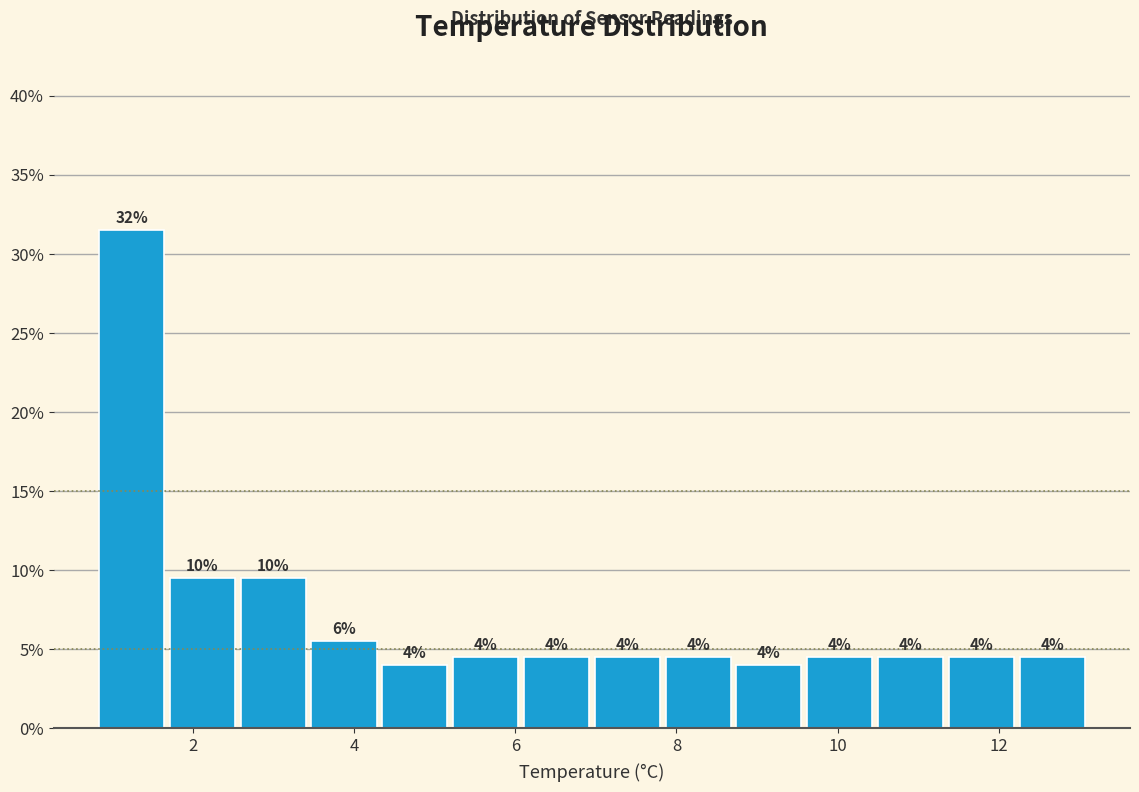

Over which range of the x-axis is the bar tallest?

0.8 to 1.6